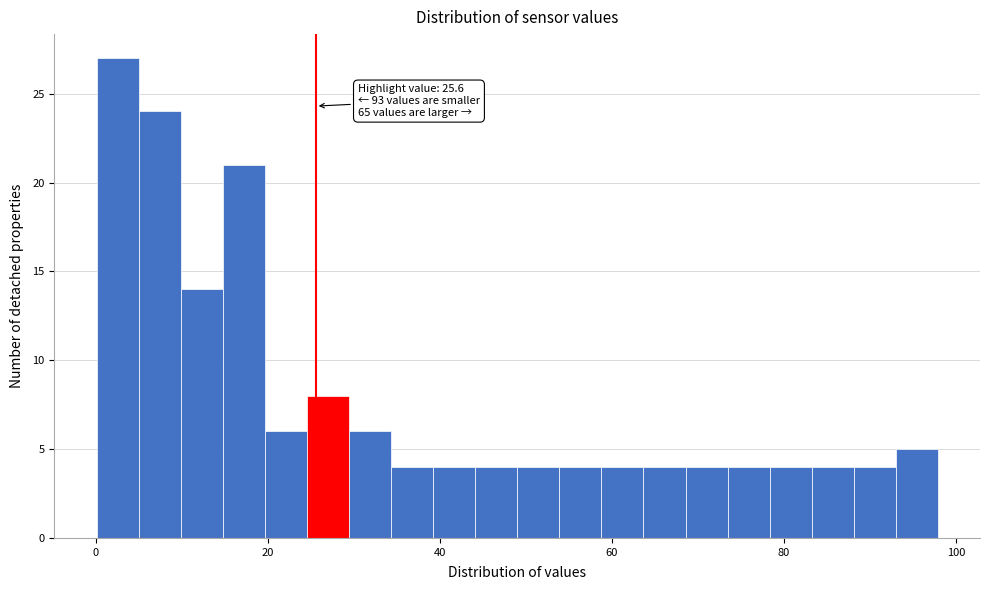

Around what value on the x-axis is the tallest bar? Give the approximate position of its centre, as read against the axis.

2